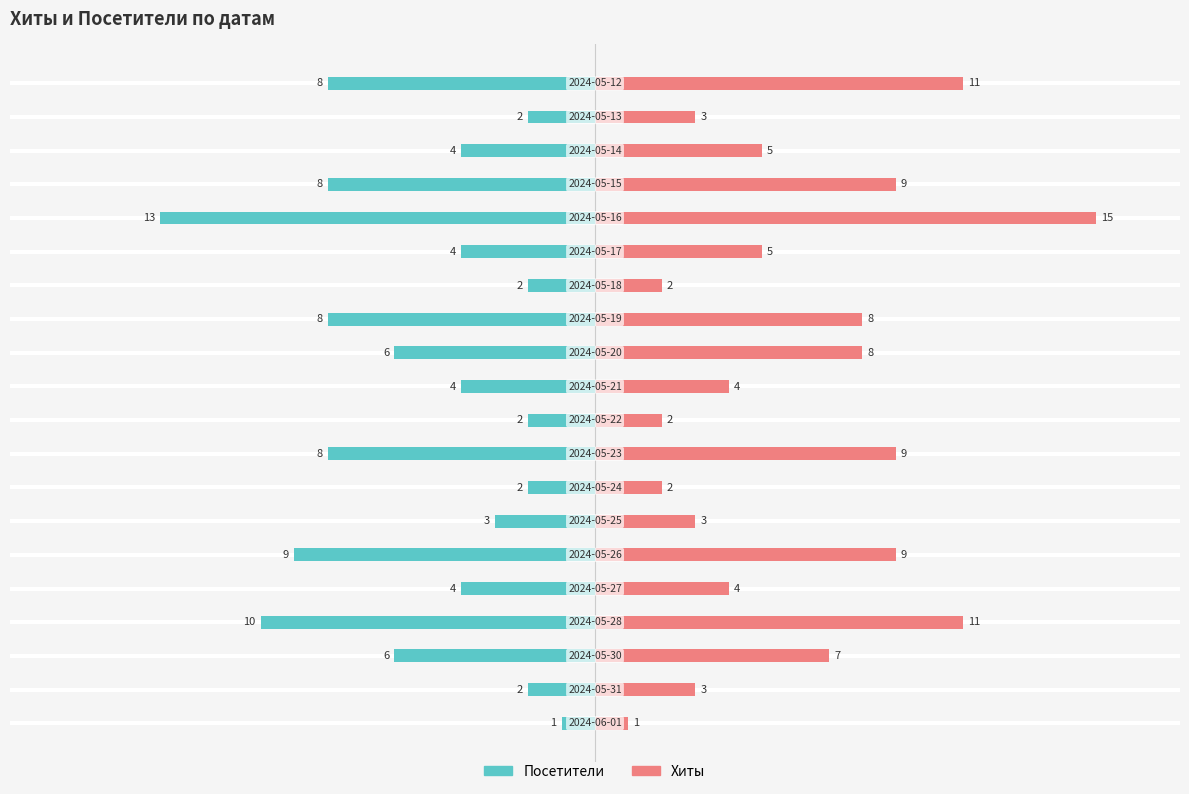

How many bars are there in total?

40